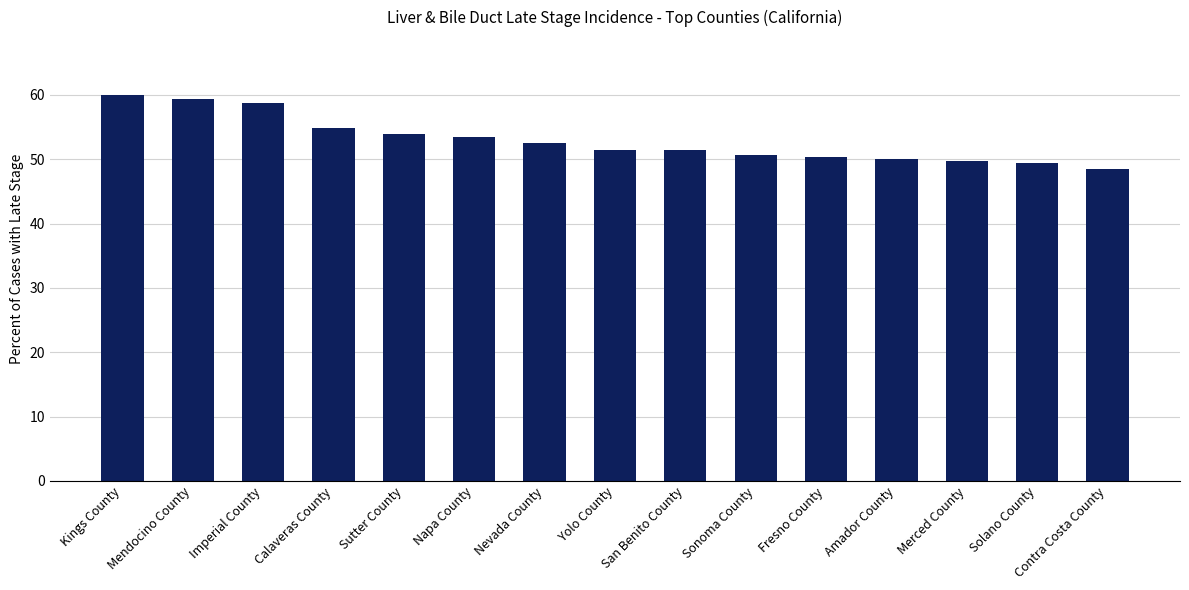

Which has a higher value, Solano County or Imperial County?

Imperial County